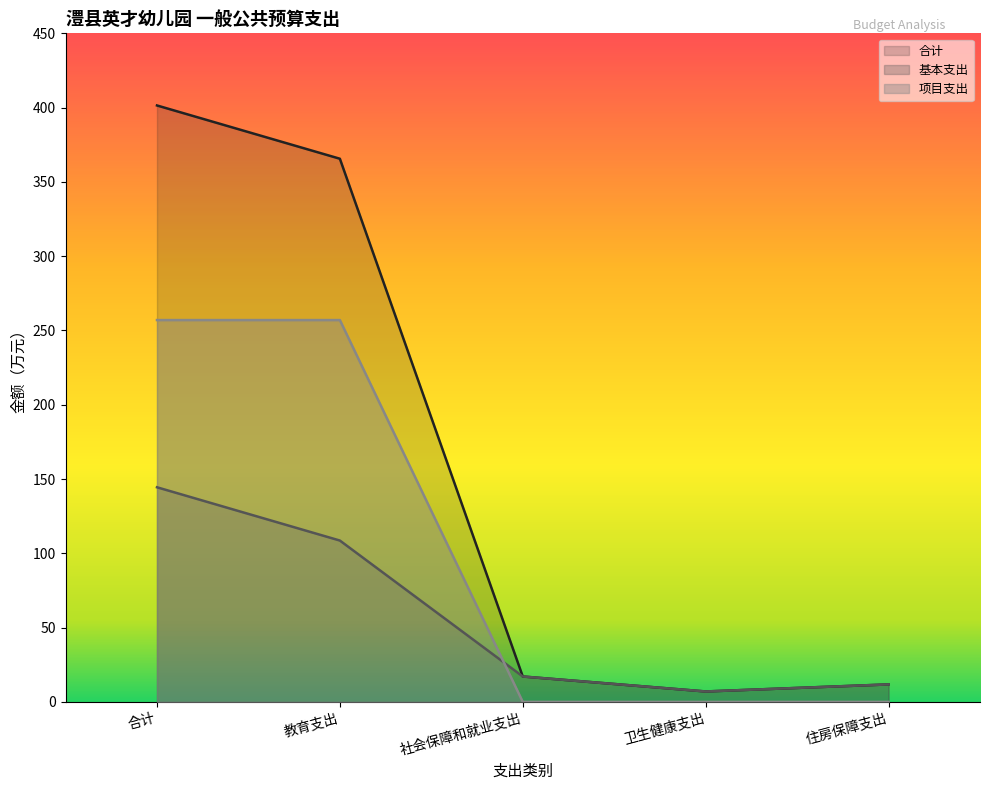

List the labels in order of 基本支出 value, largest first.

合计, 教育支出, 社会保障和就业支出, 住房保障支出, 卫生健康支出